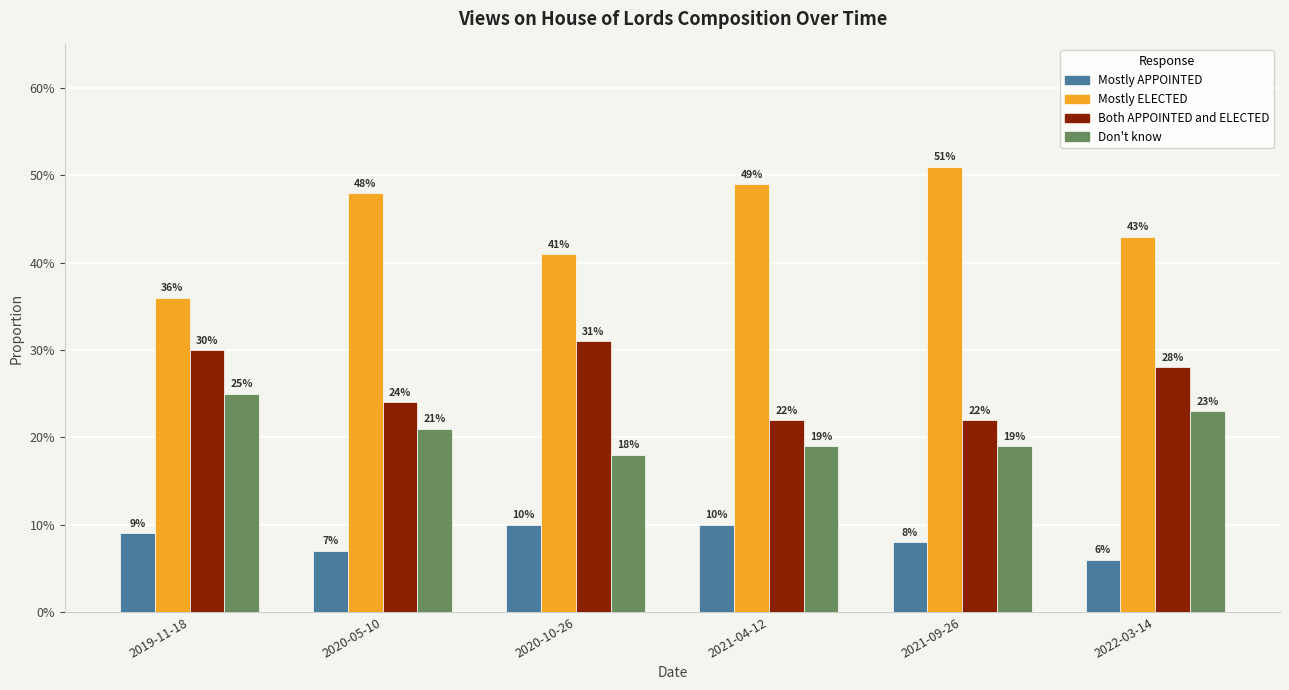

What are all the series names shown in the legend?

Mostly APPOINTED, Mostly ELECTED, Both APPOINTED and ELECTED, Don't know